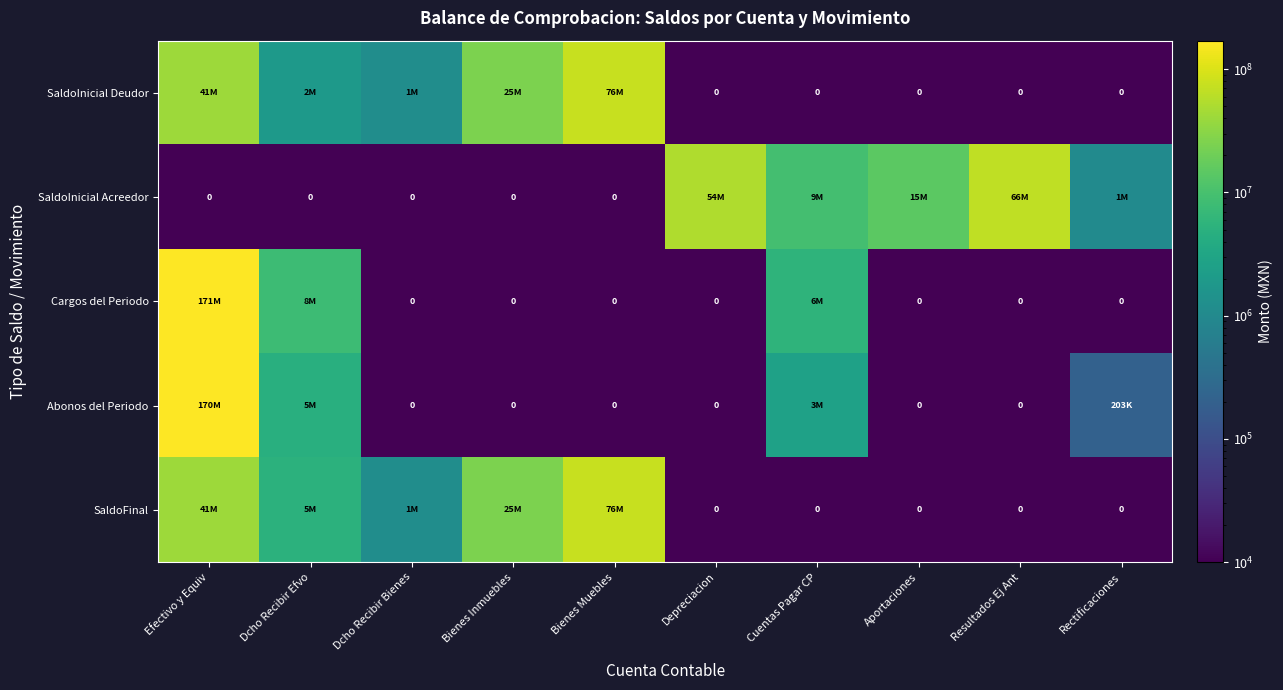

Which series changed the most between Bienes Inmuebles and Depreciacion?

SaldoInicial Acreedor